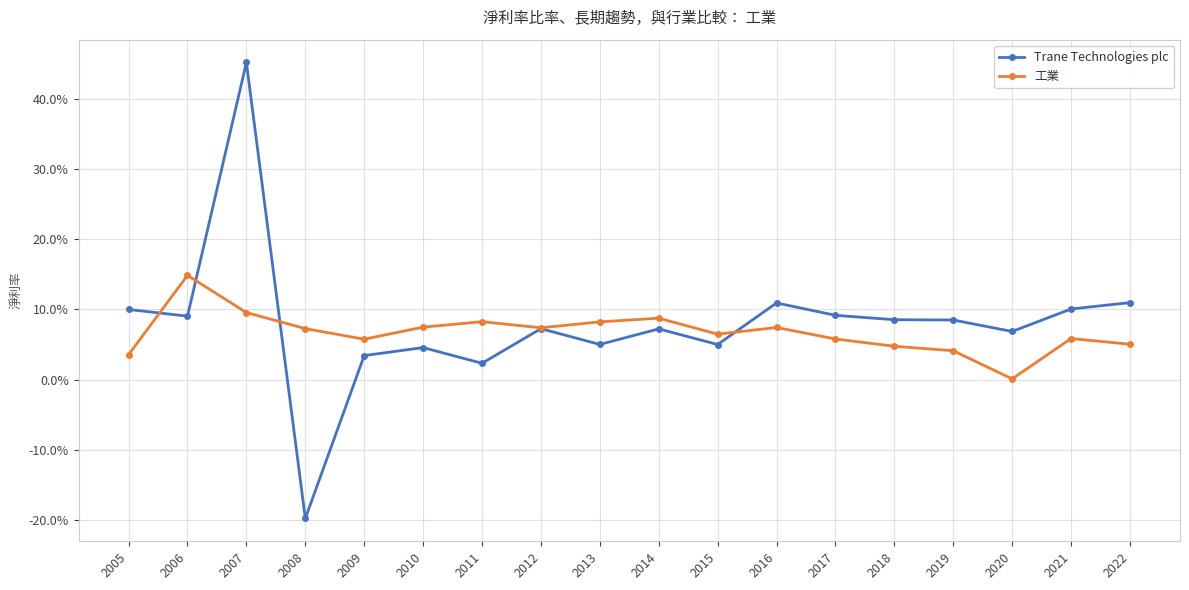

Does the chart have visible grid lines?

Yes